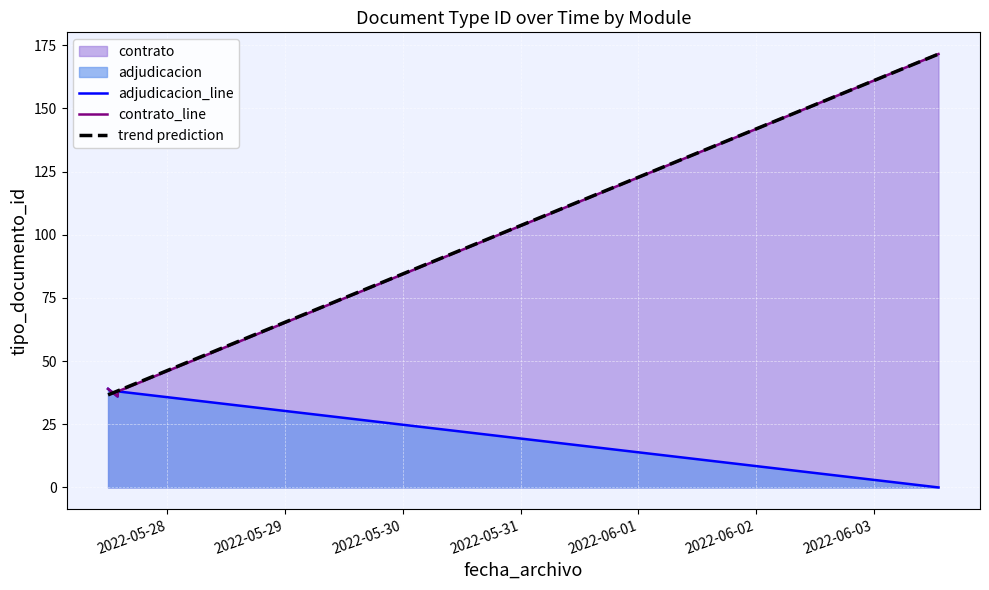

What is the maximum value for trend prediction?

171.5